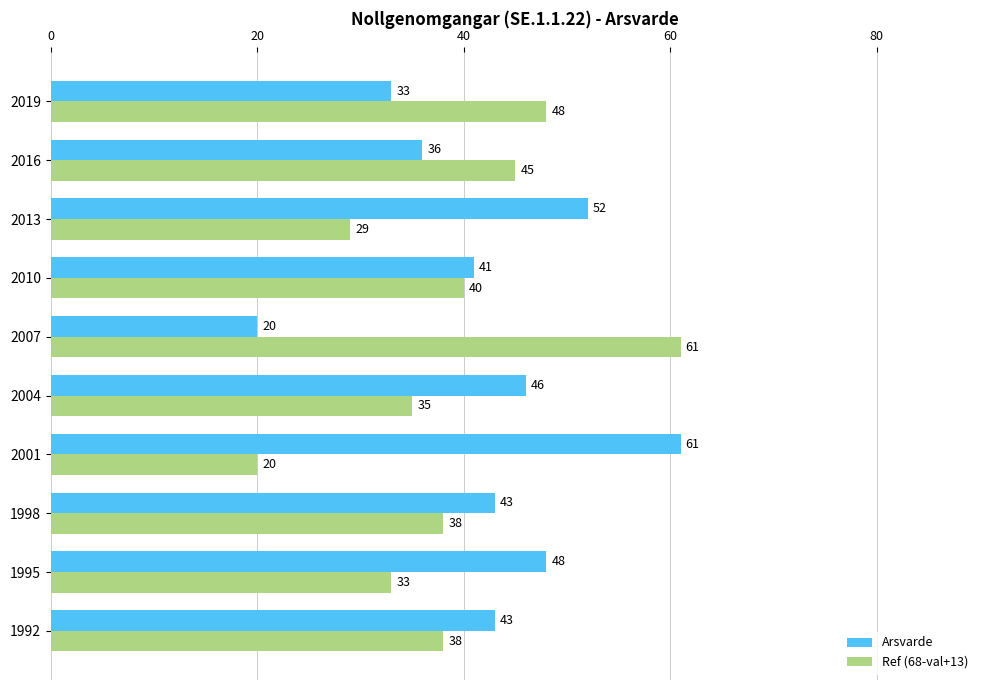

Which series has the largest total across all categories?

Arsvarde